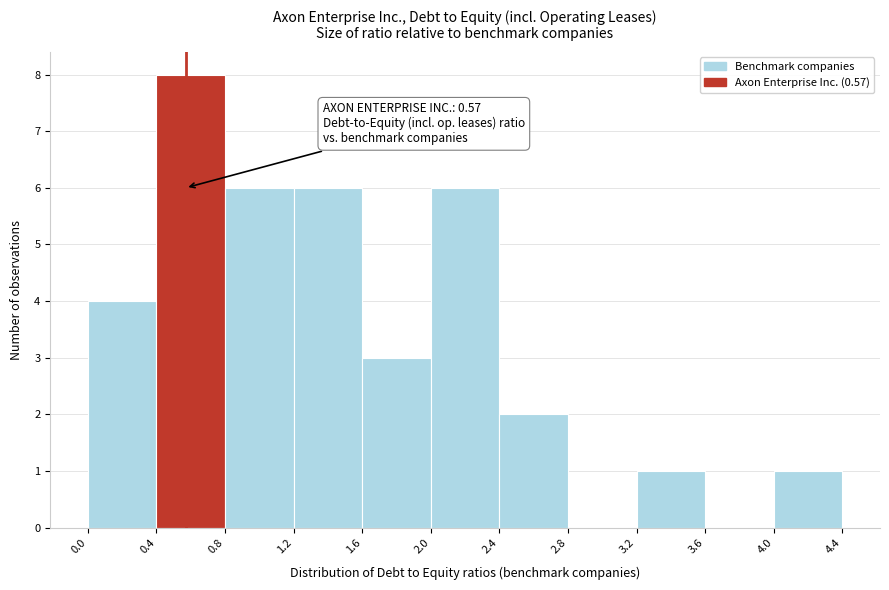

Over which range of the x-axis is the bar tallest?

0.4 to 0.8